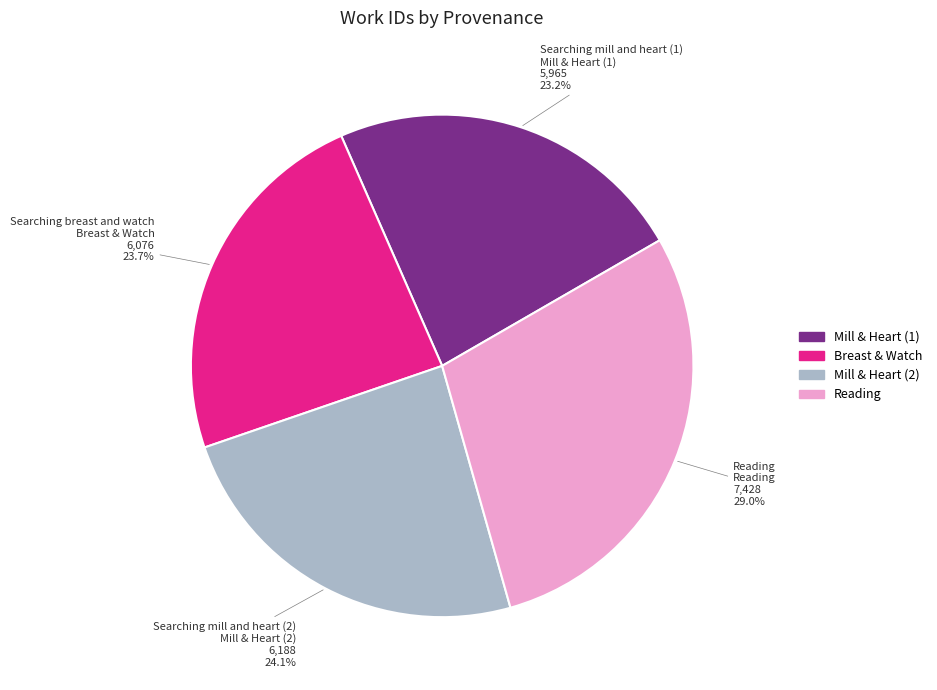

How many segments does this pie chart have?

4